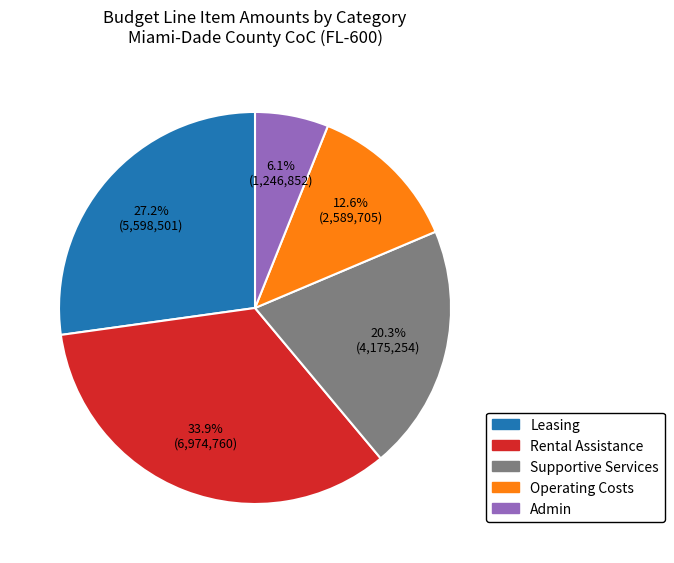

Count the number of slices in the pie.

5